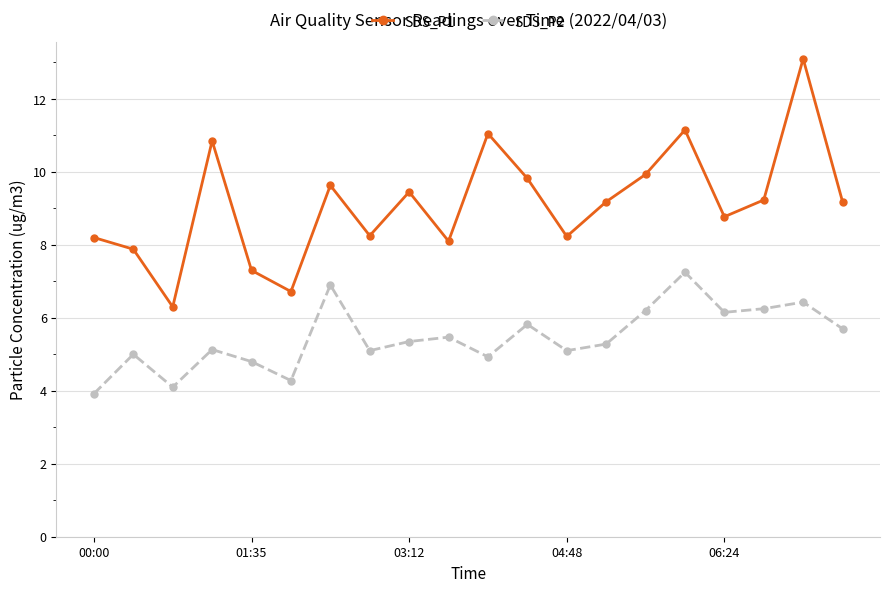

True or false: SDS_P1 and SDS_P2 intersect in this chart.

False